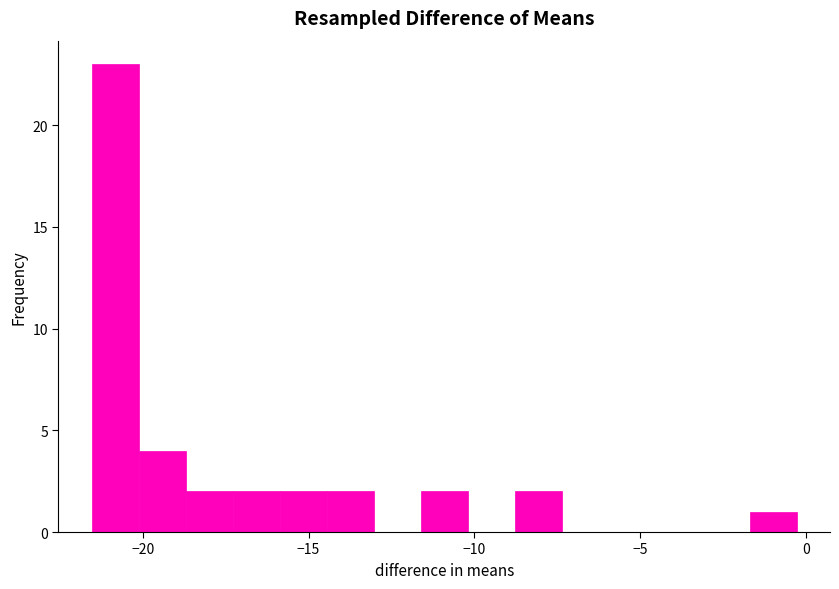

Around what value on the x-axis is the tallest bar? Give the approximate position of its centre, as read against the axis.

-21.0